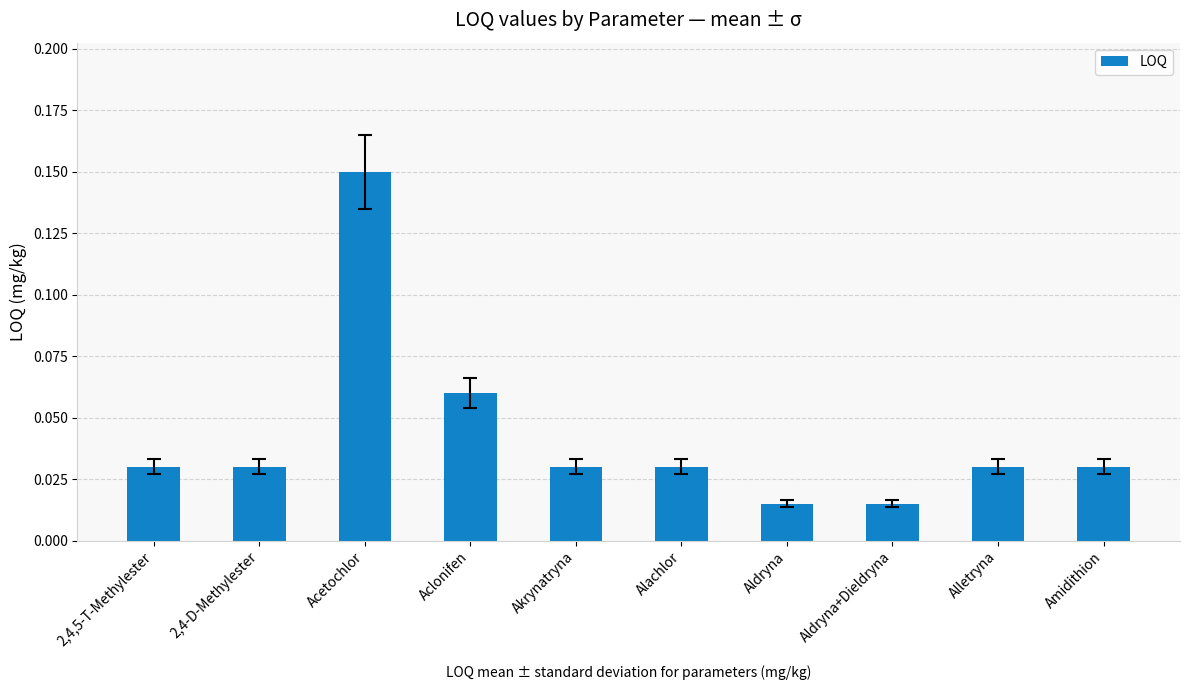

True or false: the data shows 0.2 at Acetochlor.

False